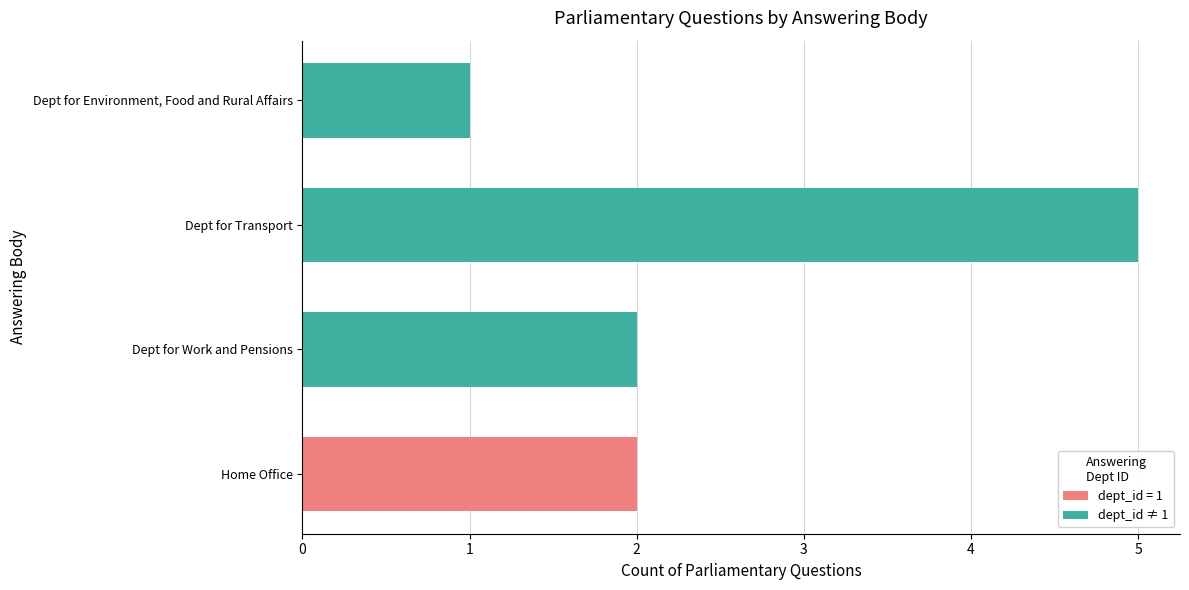

Which category has the highest value across all series?

Department for Transport